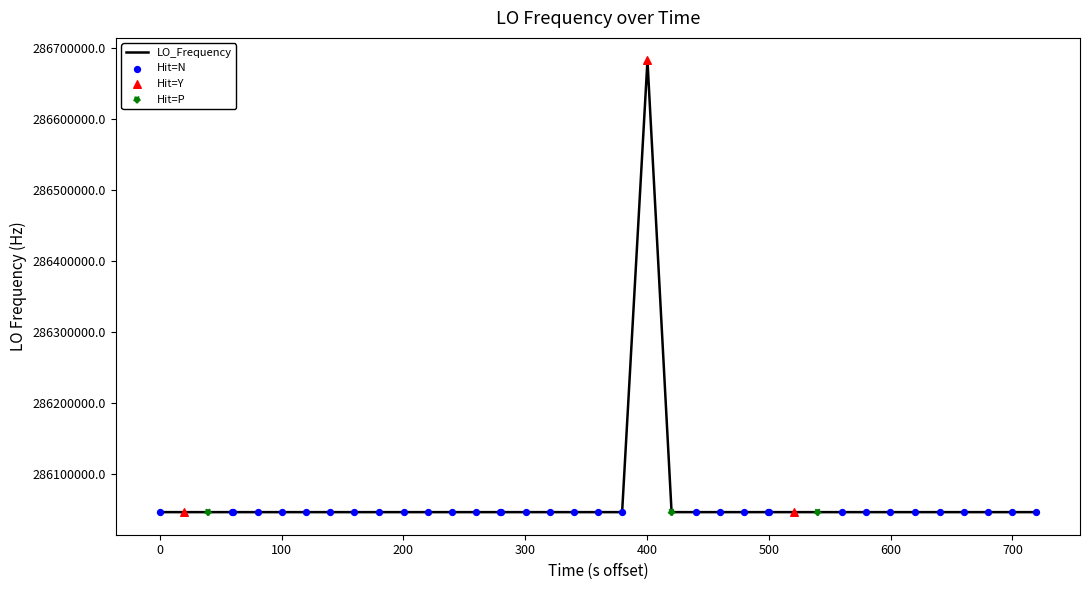

What is the difference between the maximum and minimum values?

635709.2